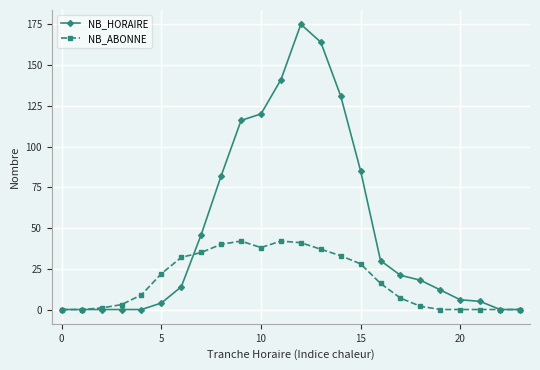

List the series in order of their overall mean, lowest first.

NB_ABONNE, NB_HORAIRE